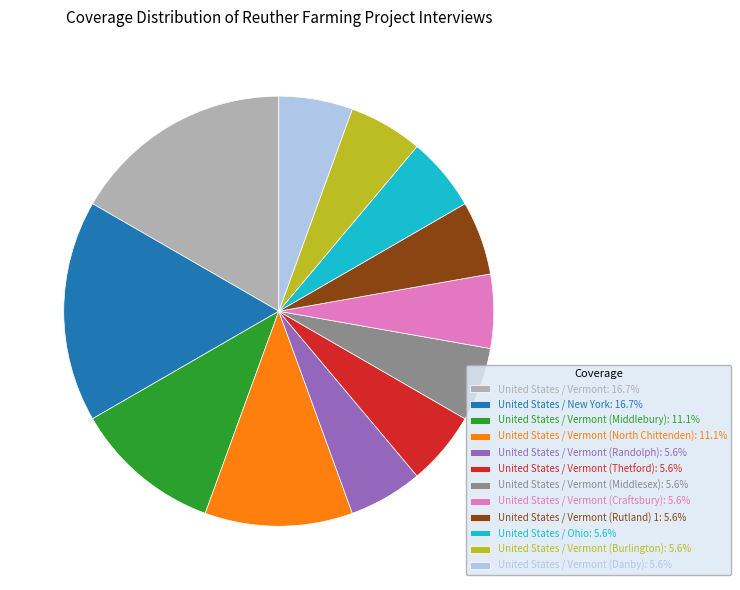

Is the sum of United States / Vermont (Burlington): 5.6% and United States / Vermont (Craftsbury): 5.6% greater than half?

No